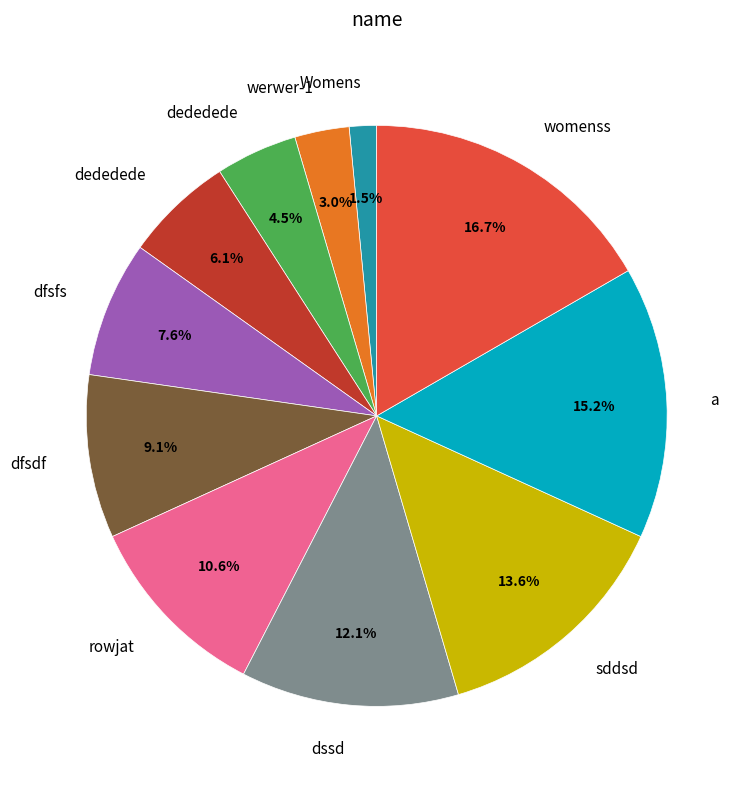

Does any single category account for the majority?

No